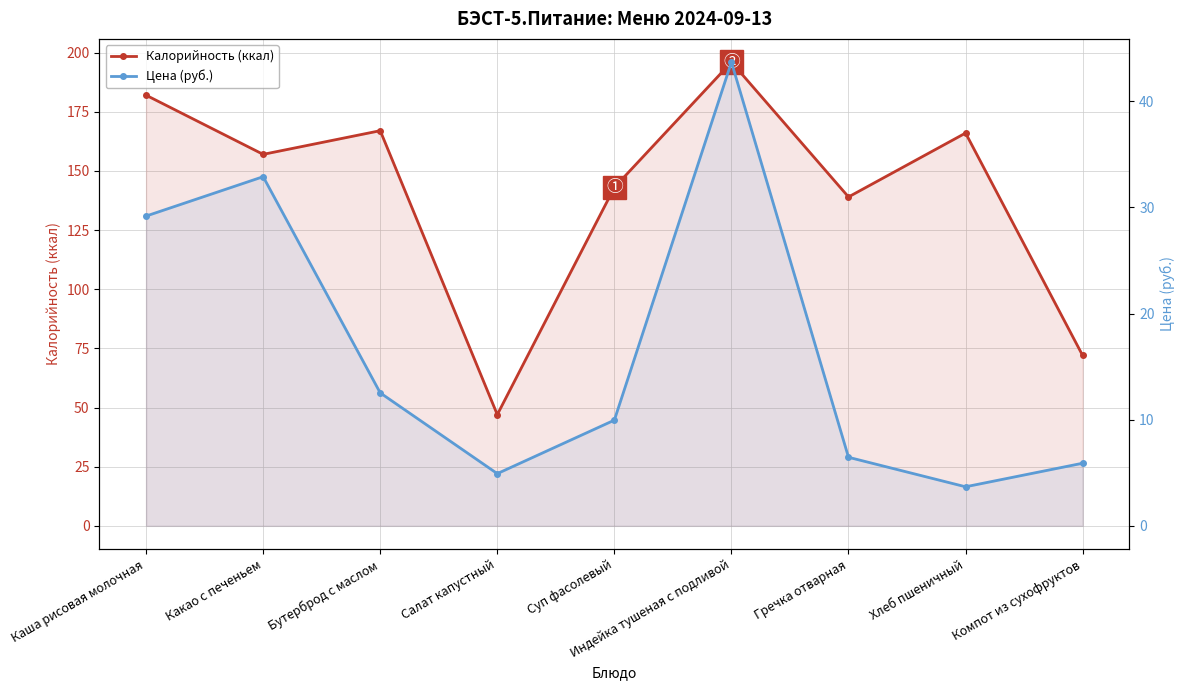

Reading left to right, what are all the values shown in this chart?

Калорийность (ккал): Каша рисовая молочная=182.0	Какао с печеньем=157.0	Бутерброд с маслом=167.0	Салат капустный=47.0	Суп фасолевый=143.0	Индейка тушеная с подливой=196.0	Гречка отварная=139.0	Хлеб пшеничный=166.0	Компот из сухофруктов=72.0
Цена (руб.): Каша рисовая молочная=29.2	Какао с печеньем=32.9	Бутерброд с маслом=12.5	Салат капустный=4.9	Суп фасолевый=10.0	Индейка тушеная с подливой=43.7	Гречка отварная=6.5	Хлеб пшеничный=3.7	Компот из сухофруктов=5.9